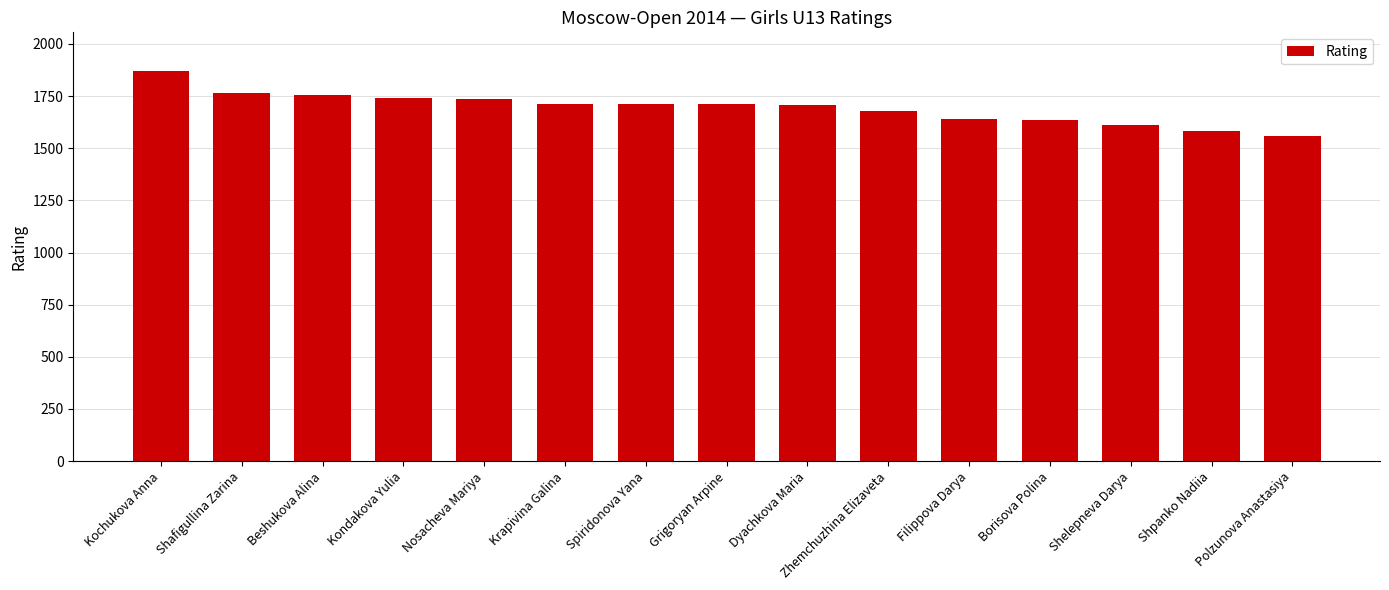

Where does the data first go above 1710?

Kochukova Anna